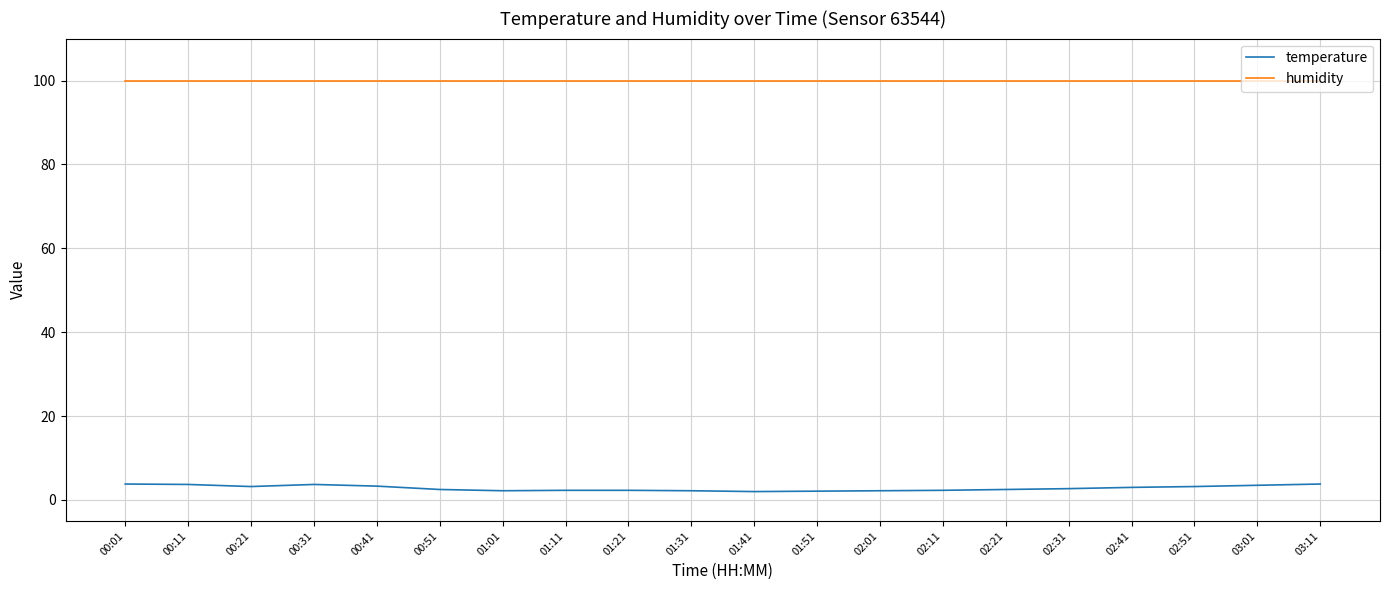

What is the difference between the highest and lowest values at 00:31?

96.2